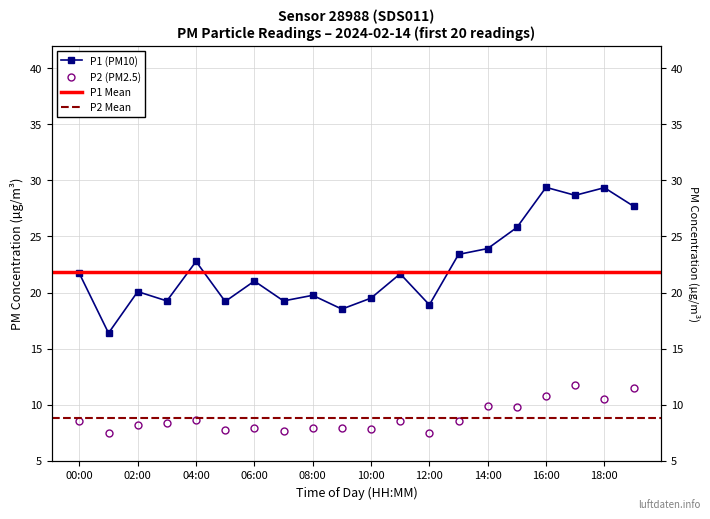

How many distinct data groups are displayed?

2